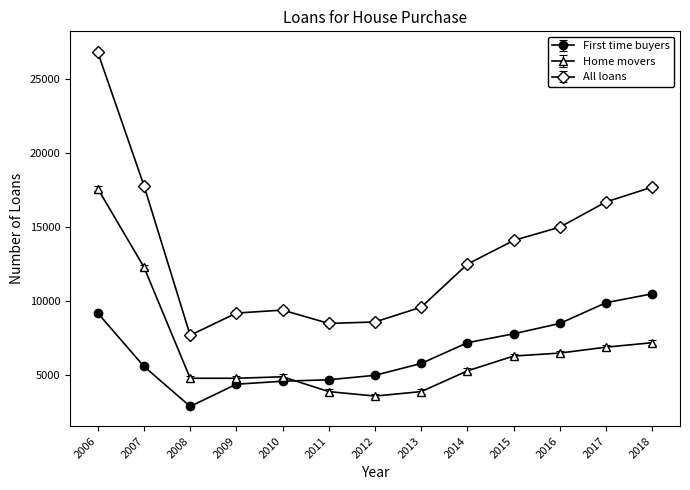

What is the value of the First time buyers point at the 11th from the left?

8500